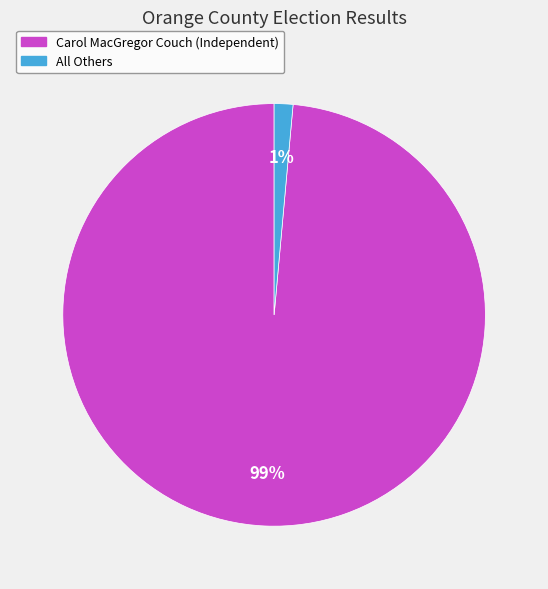

Which slice represents more than half of the pie?

Carol MacGregor Couch (Independent)